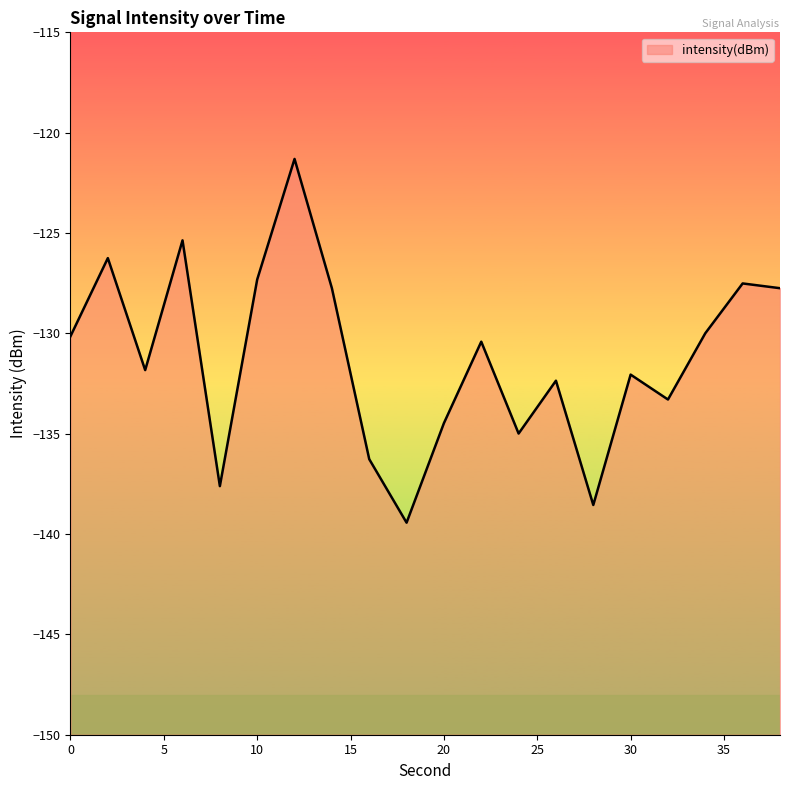

Reading left to right, transcribe all the data shown in this chart.

0=-130.1	2=-126.3	4=-131.8	6=-125.4	8=-137.6	10=-127.3	12=-121.3	14=-127.7	16=-136.3	18=-139.4	20=-134.5	22=-130.4	24=-135.0	26=-132.4	28=-138.6	30=-132.1	32=-133.3	34=-130.0	36=-127.5	38=-127.8